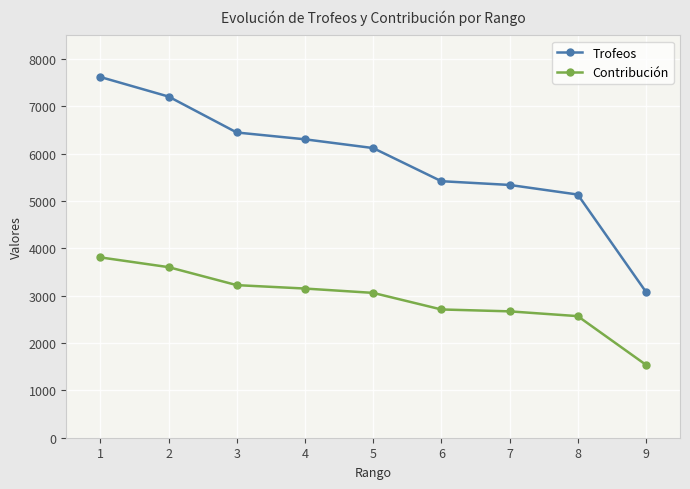

Count the number of categories in the chart.

9